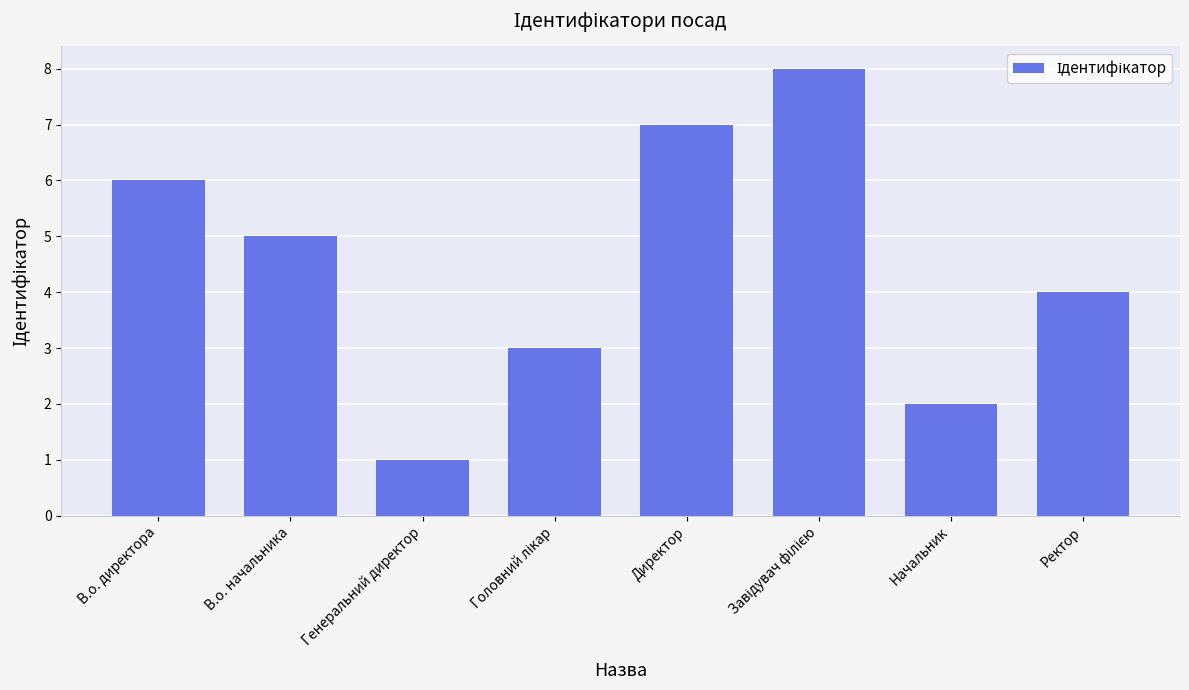

Reading left to right, what are all the values shown in this chart?

6	5	1	3	7	8	2	4